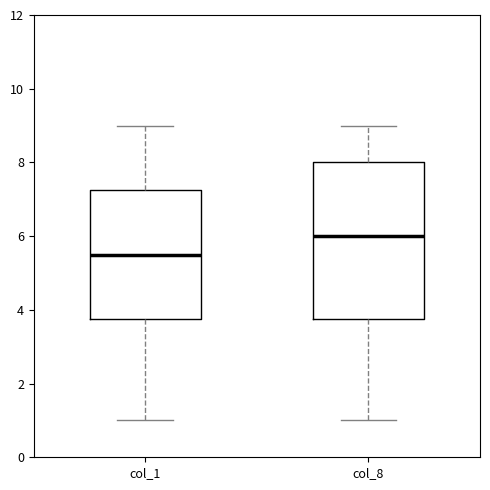

Comparing the boxes themselves (not the whiskers), which one is the tallest?

col_8